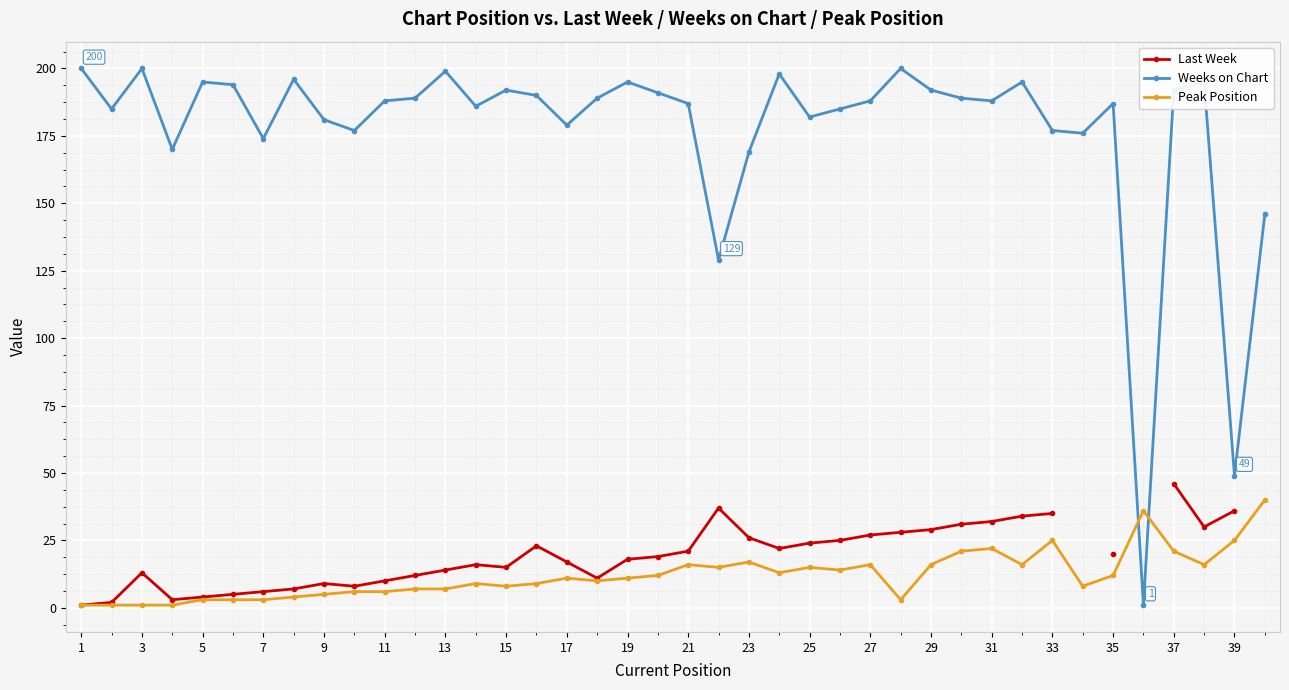

True or false: Last Week and Weeks on Chart intersect in this chart.

False